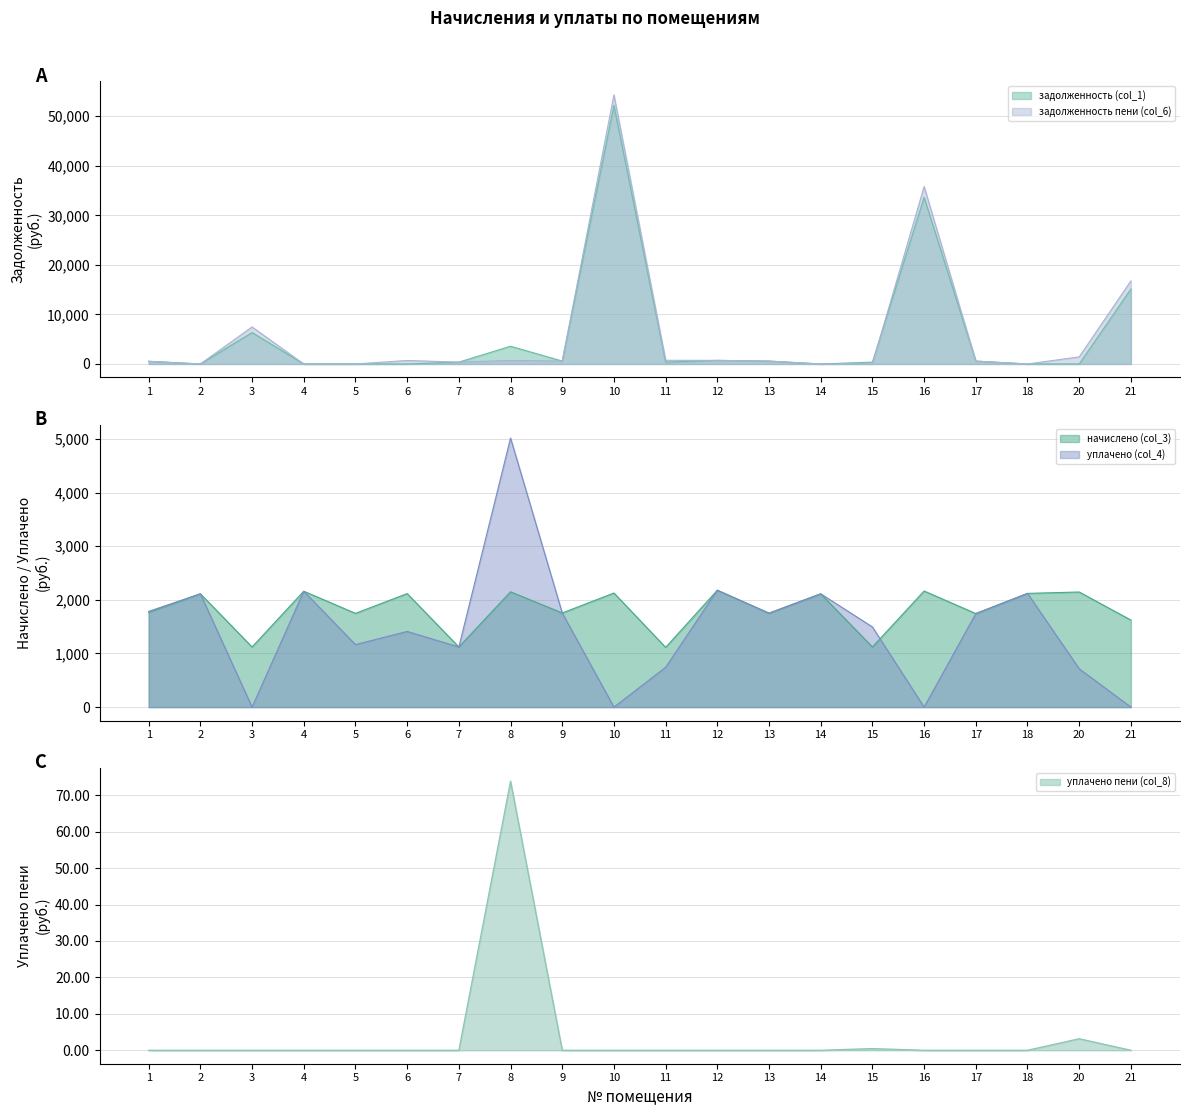

How many interior local peaks does the уплачено (col_4) series have?

7